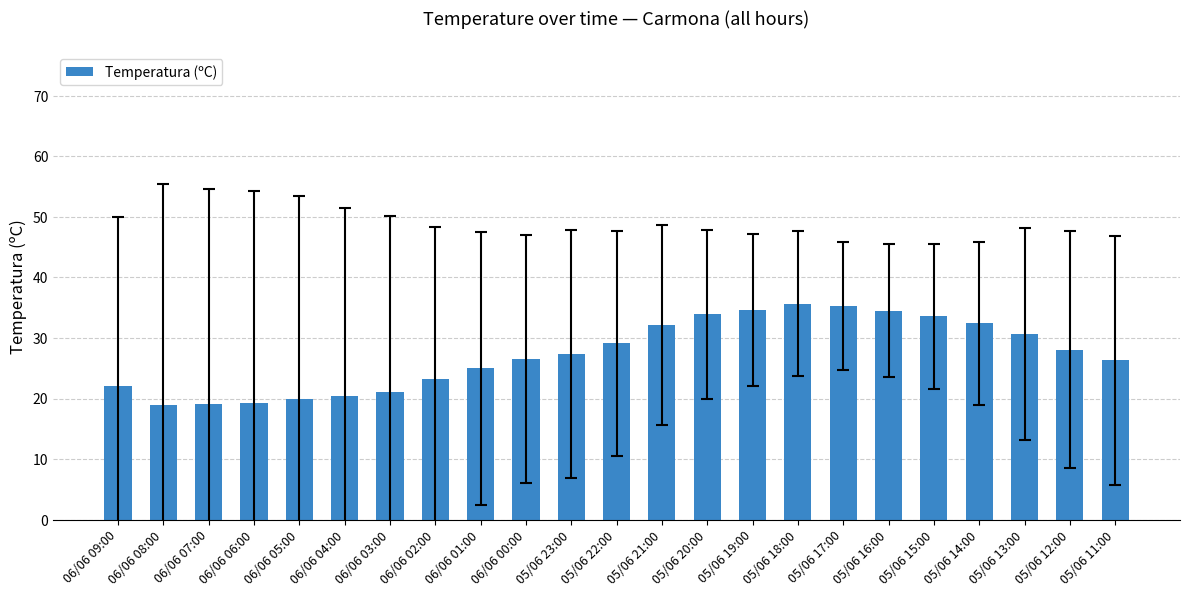

True or false: the data shows 23.3 at 06/06 02:00.

True